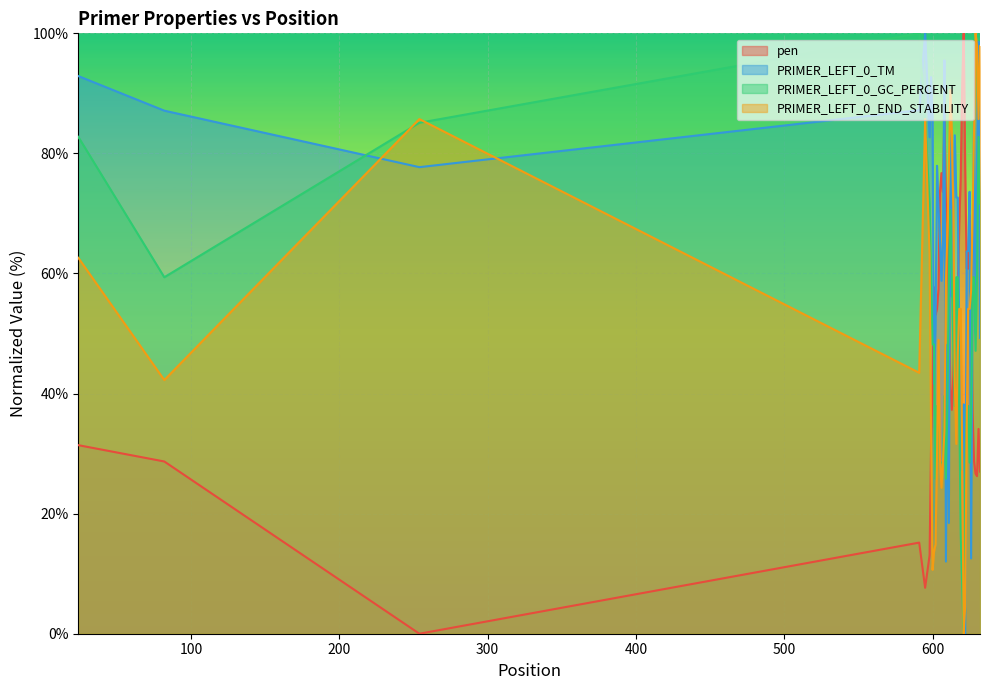

What is the highest value of the PRIMER_LEFT_0_TM series?

100.0